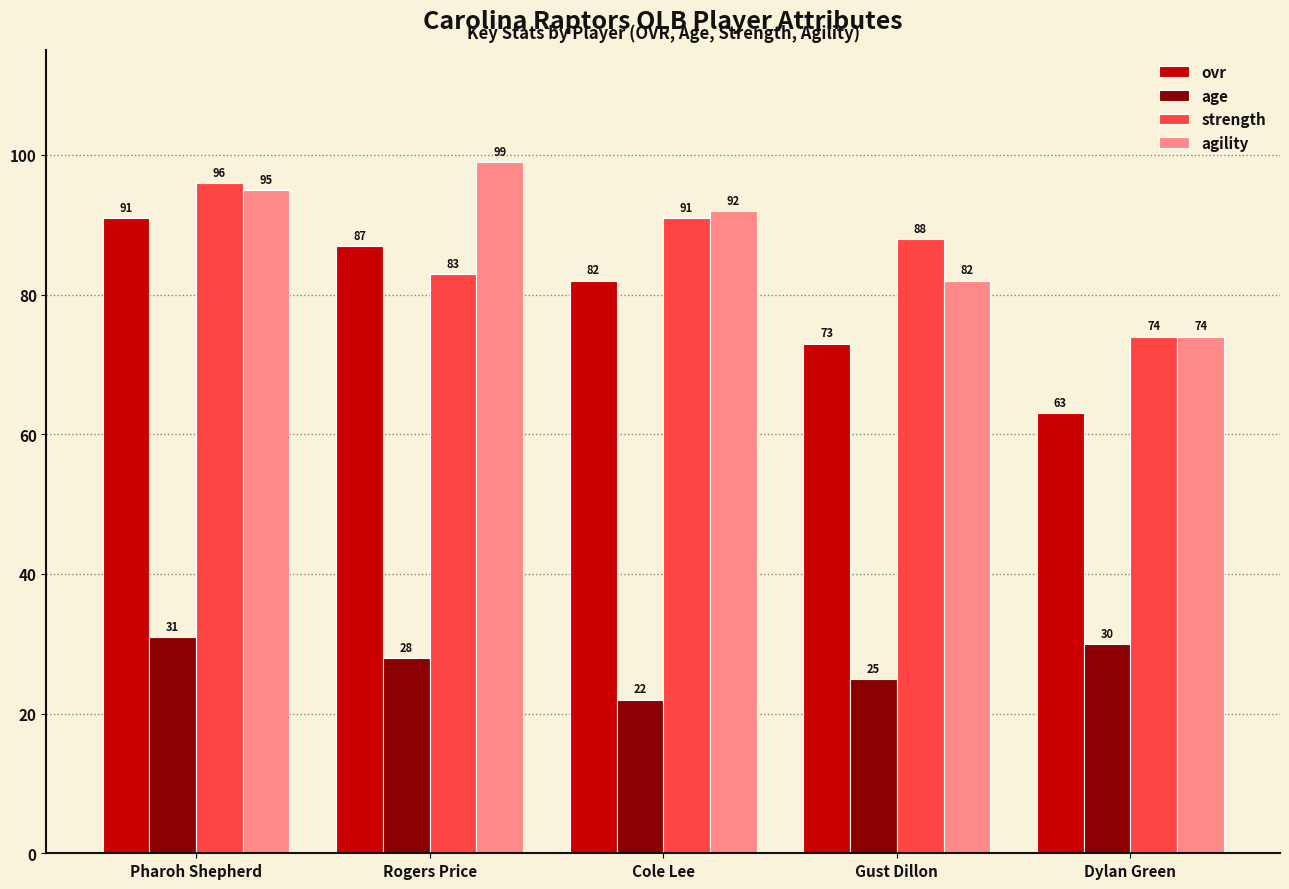

What position from the left is Cole Lee?

3